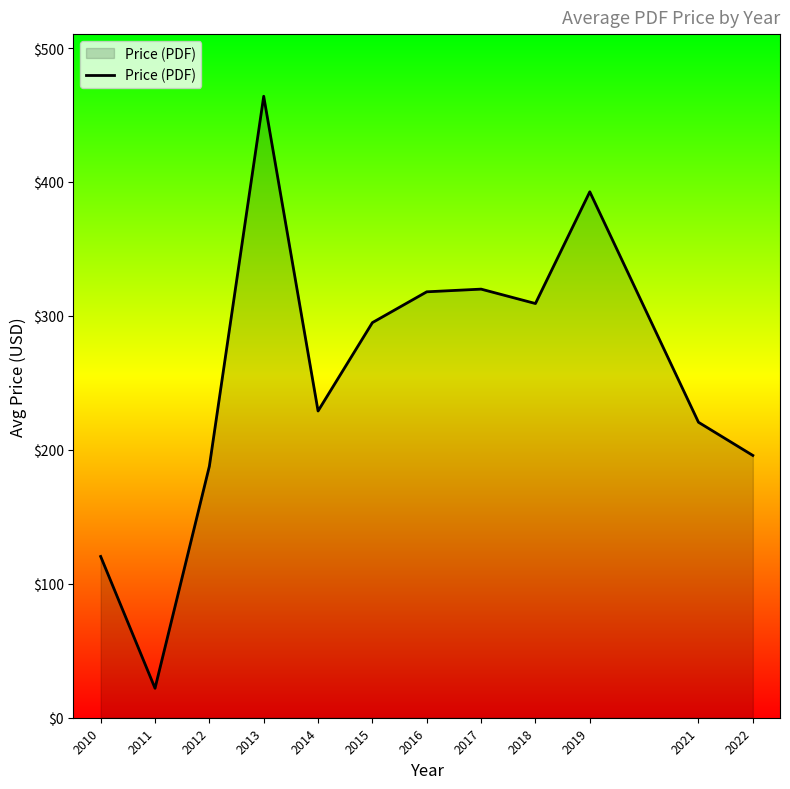

The value at 2013 is 464.0. True or false?

True